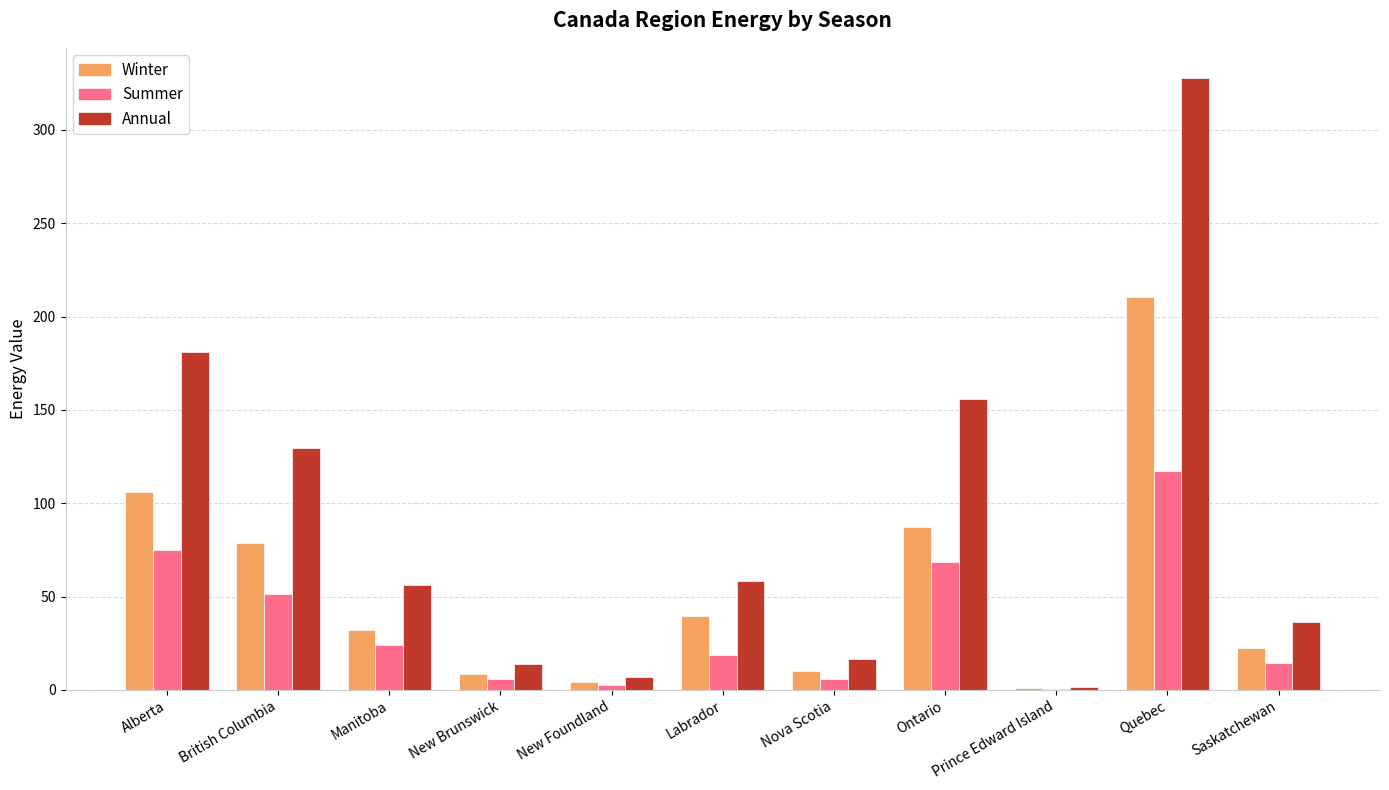

The value of Annual at Ontario is 155.7. True or false?

True